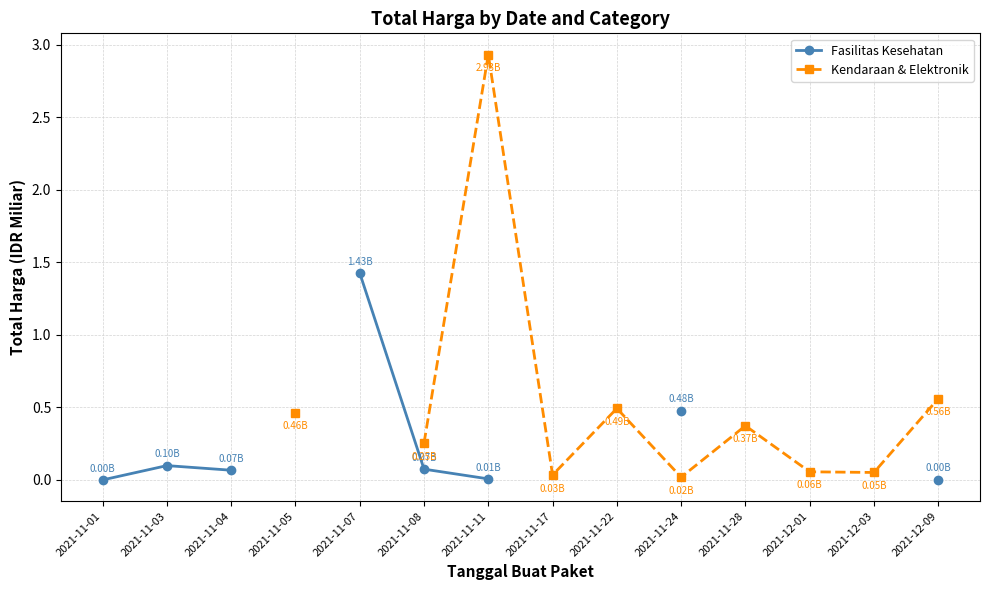

What is the label of the 7th point from the left?

2021-11-11